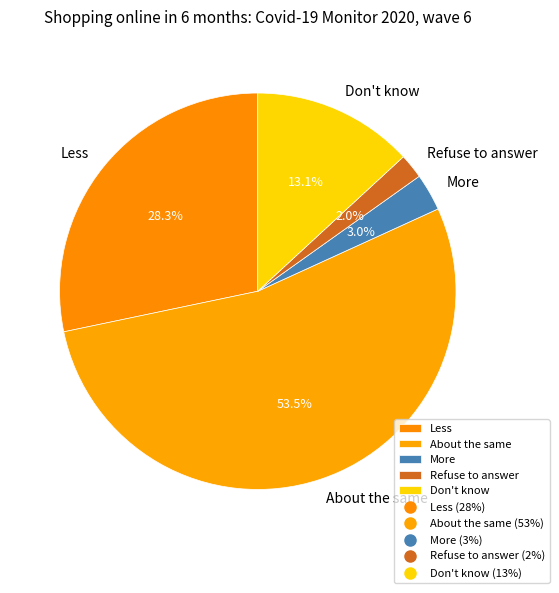

The Less slice represents 28% of the pie. True or false?

True